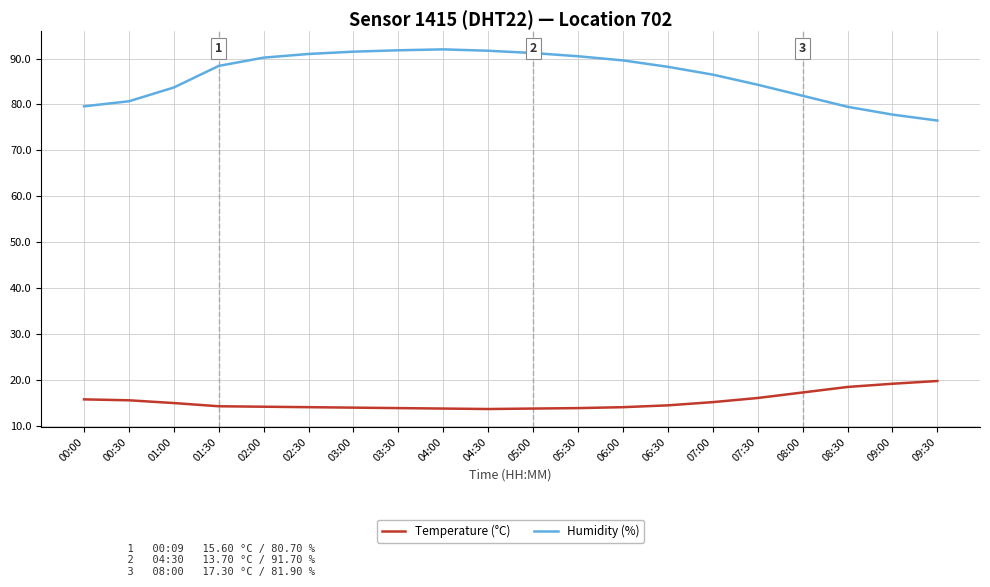

True or false: Humidity (%) and Temperature (°C) cross at least once.

False